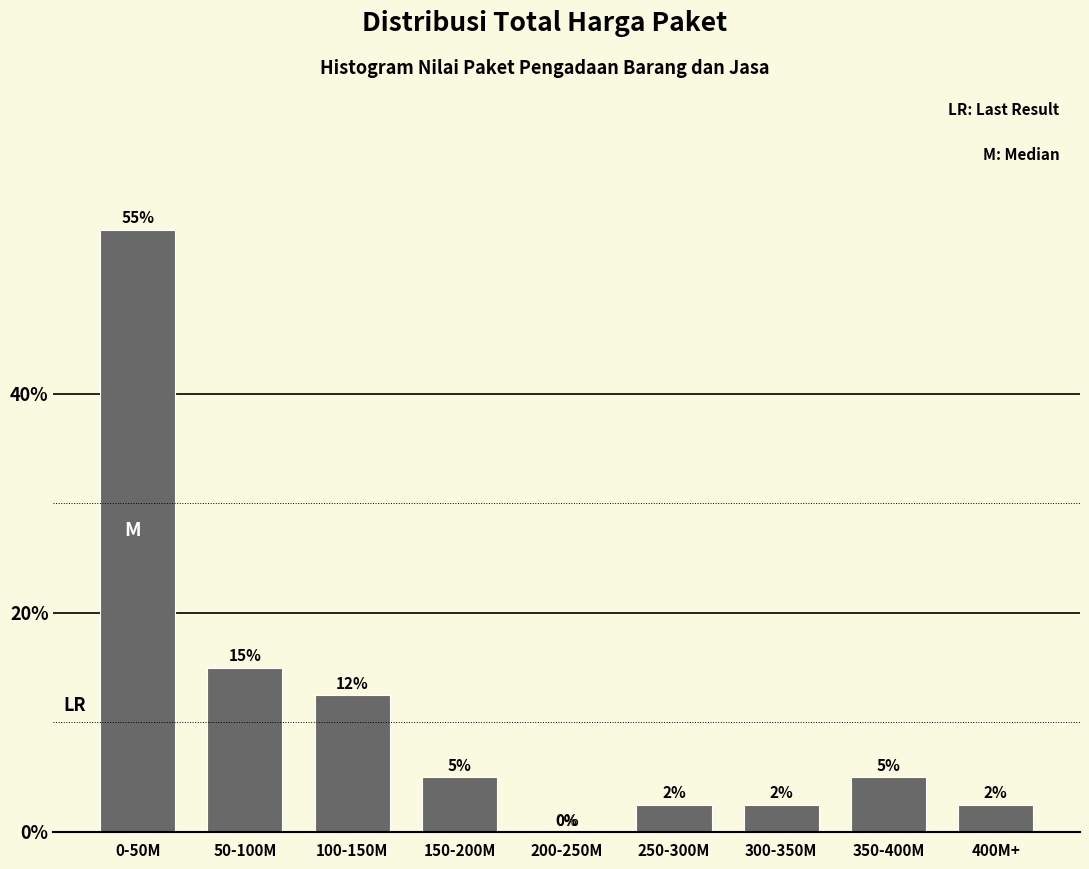

Where does the data first go above 5?

0-50M